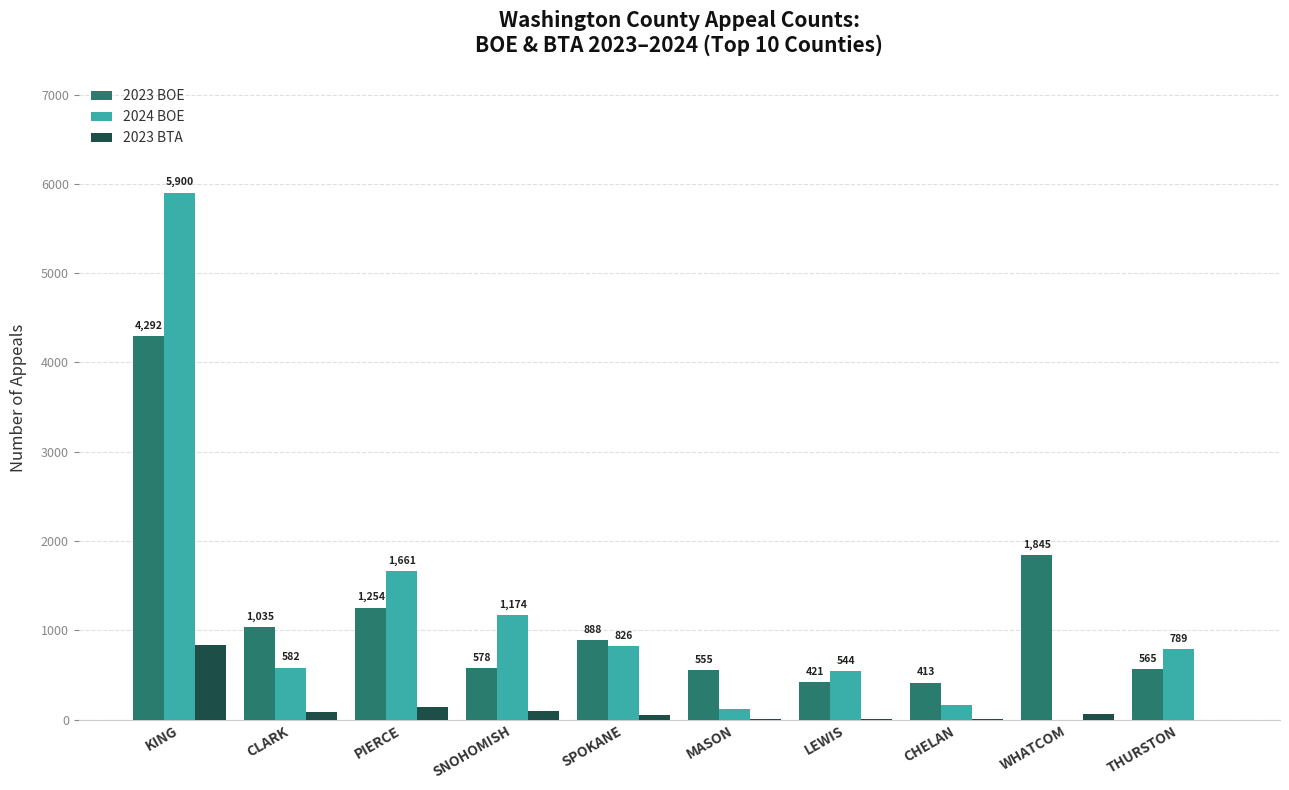

Is the value of 2023 BOE at SPOKANE greater than the value of 2024 BOE at WHATCOM?

Yes